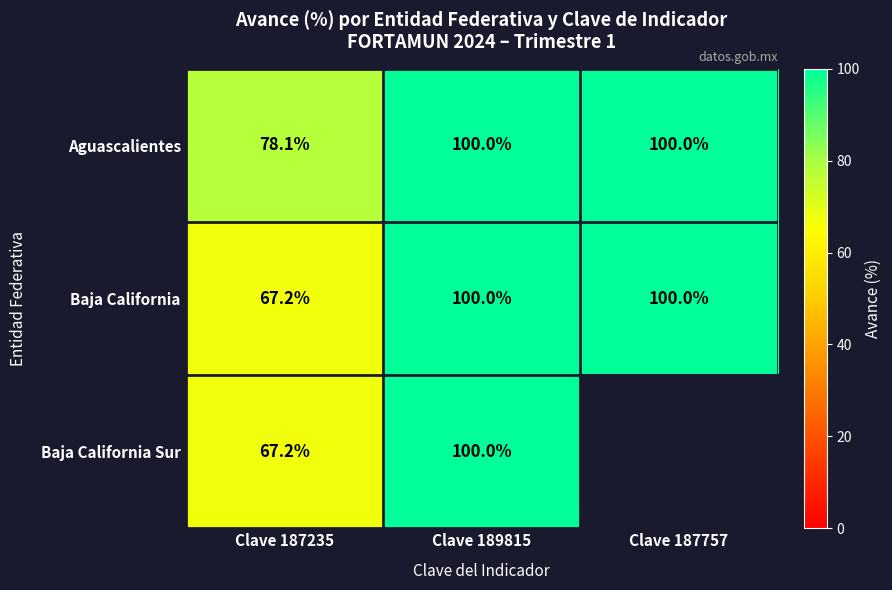

At which label is Aguascalientes closest to 89?

Clave 187235